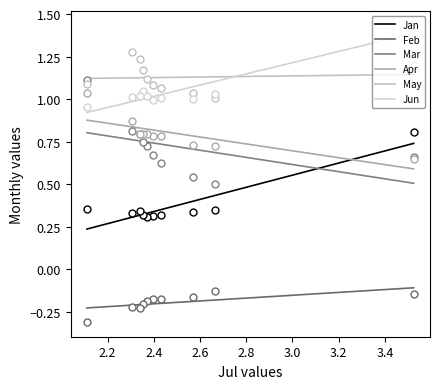

Which series reaches the maximum Y coordinate?

Jun